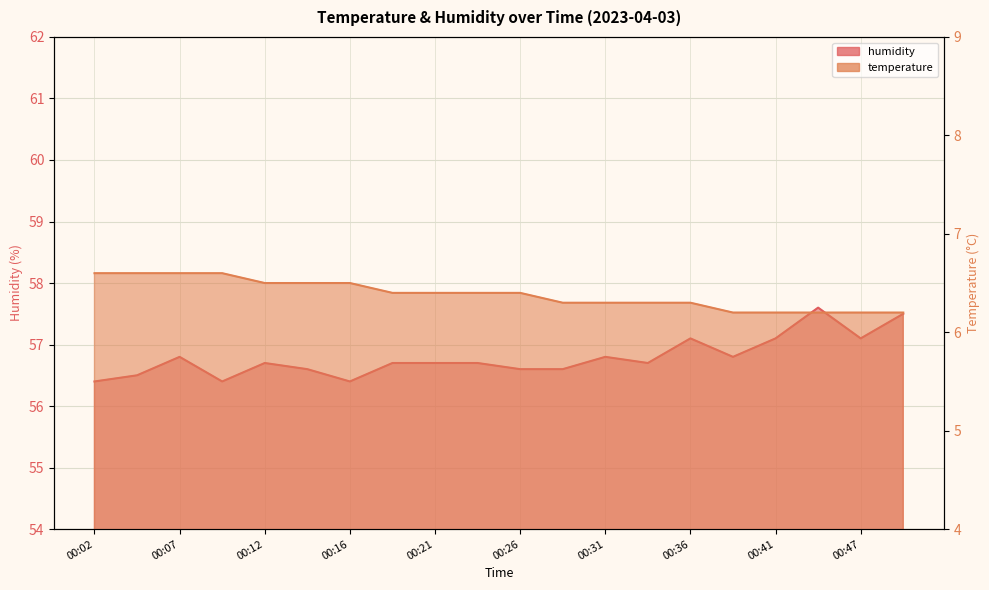

True or false: humidity and temperature intersect in this chart.

False